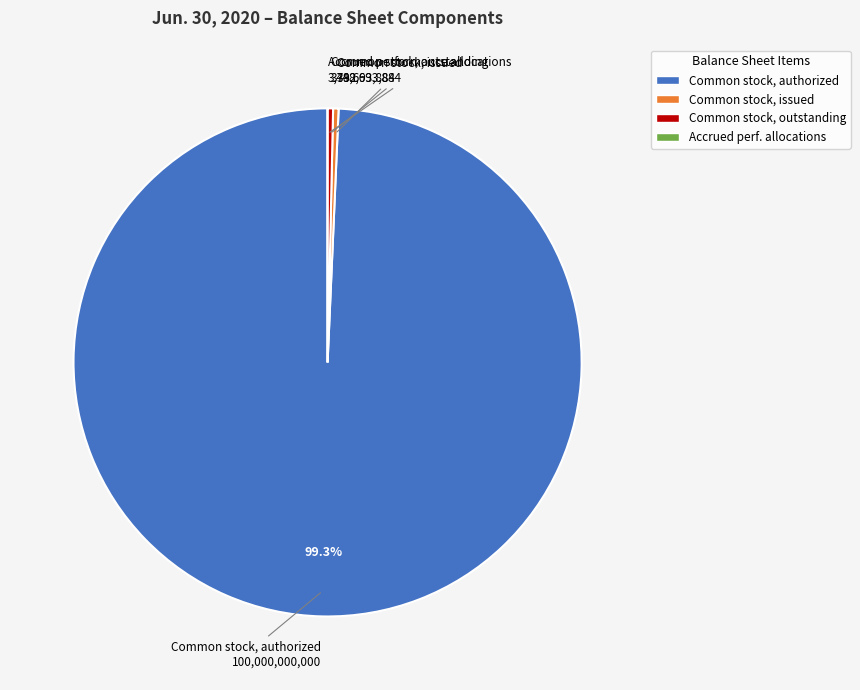

Which has a higher value, Common stock, outstanding or Common stock, authorized?

Common stock, authorized